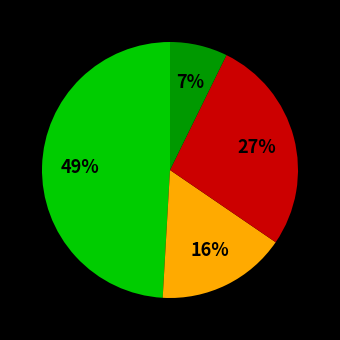

Is there a majority slice in this chart?

No